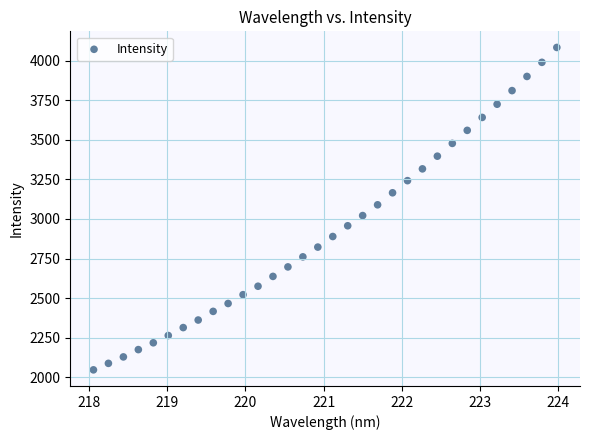

What is the range of Y values (max minus min)?

2036.0